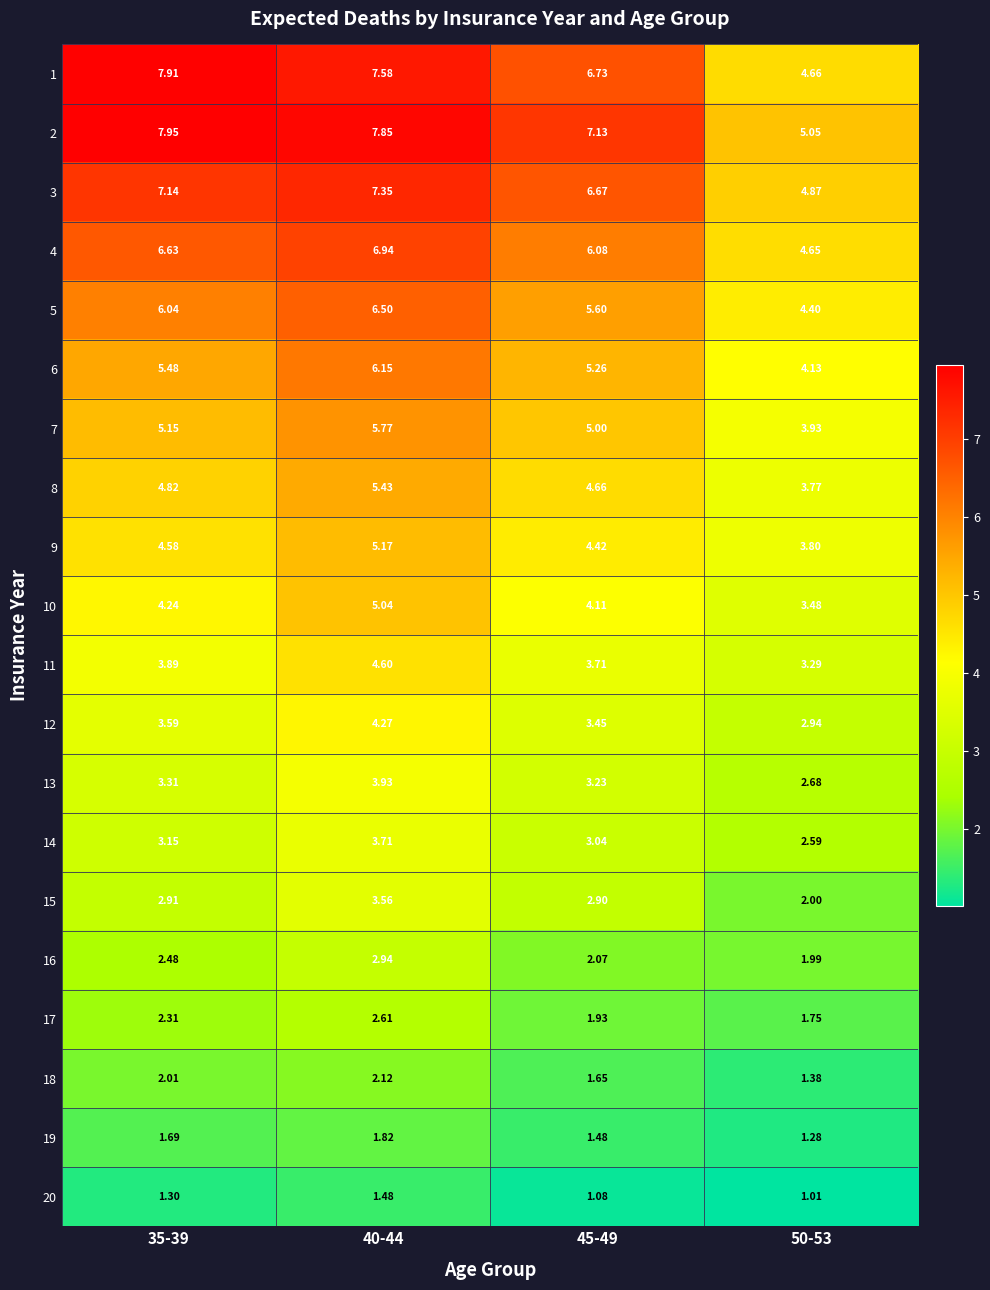

Is the value of 7 at 35-39 greater than the value of 20 at 45-49?

Yes